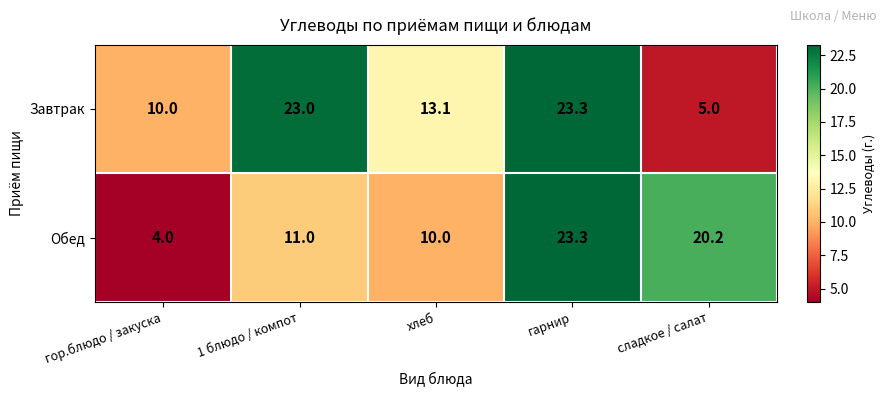

At which label does Завтрак first exceed 13?

1 блюдо / компот